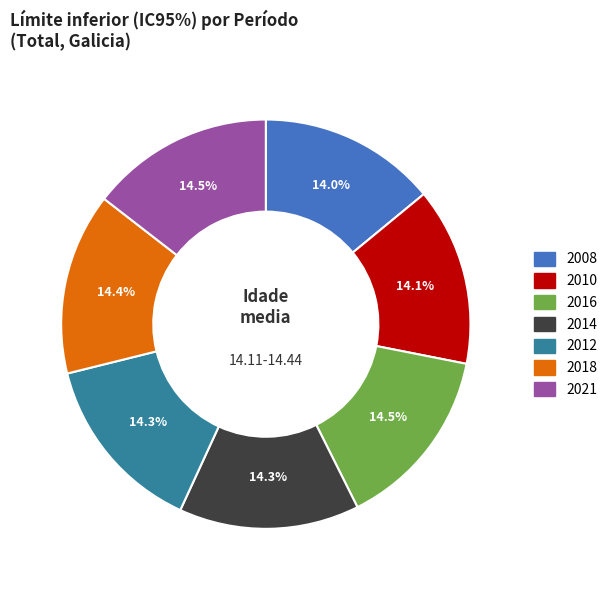

Is there any slice that represents more than half of the pie?

No